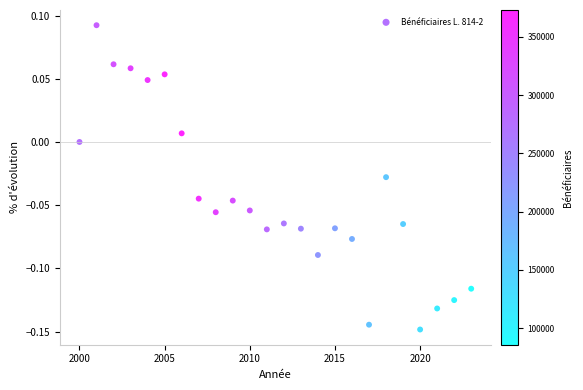

What is the range of X values (max minus min)?

23.0